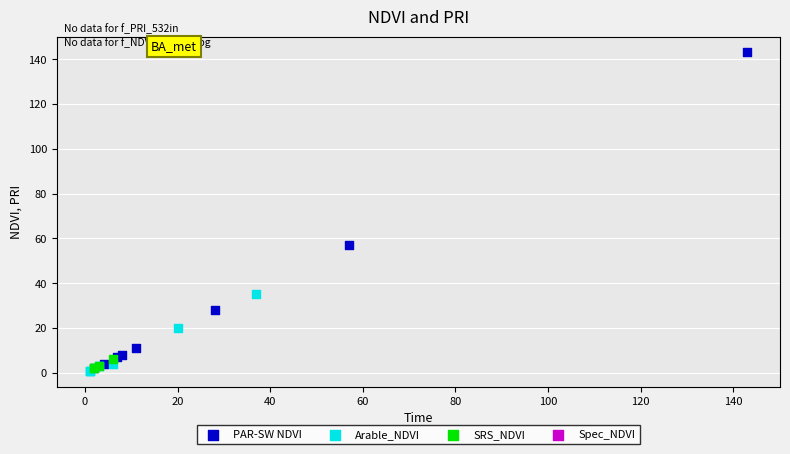

Which series has the largest Y range (max minus min)?

PAR-SW NDVI